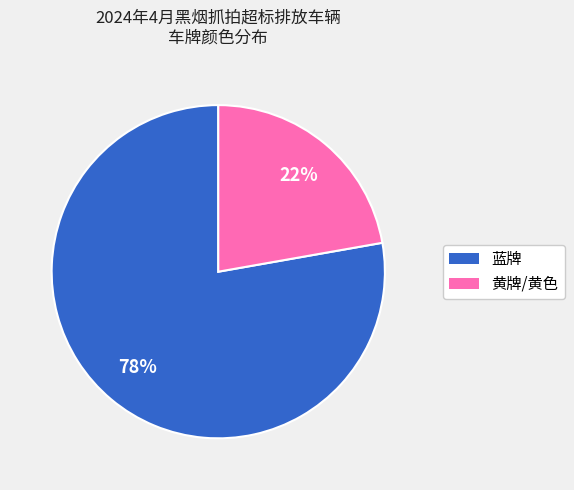

Is it true that 黄牌/黄色 is 22% of the pie?

True